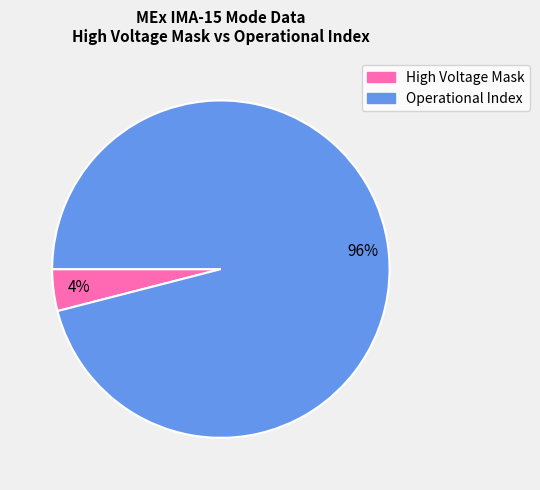

Which category has the smallest portion of the pie?

High Voltage Mask